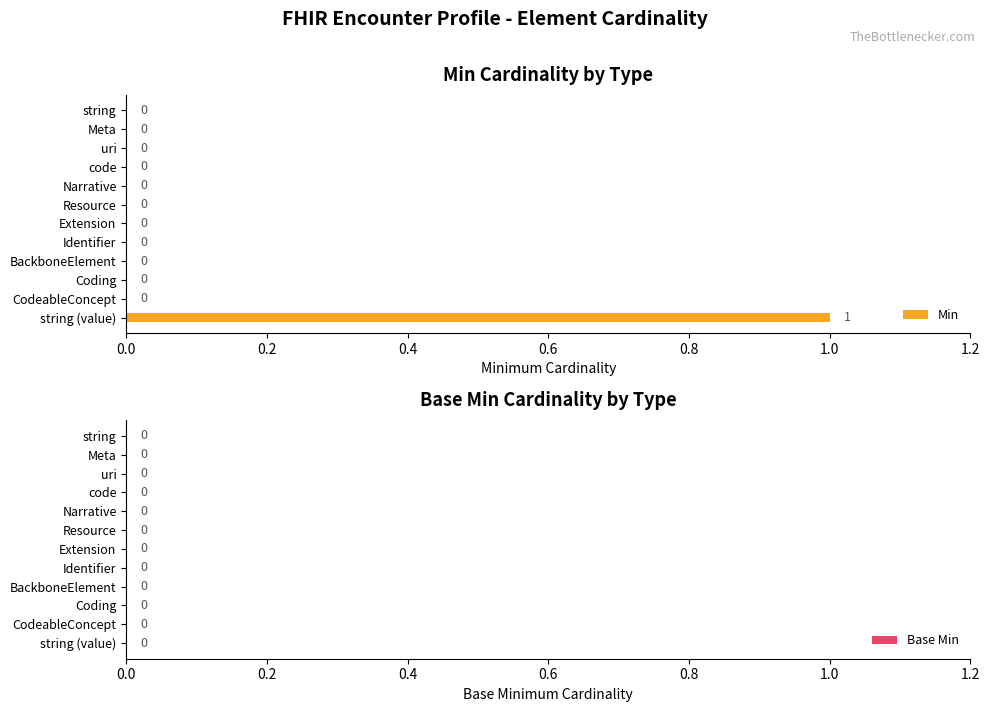

Is it true that the value at Extension is 0?

True